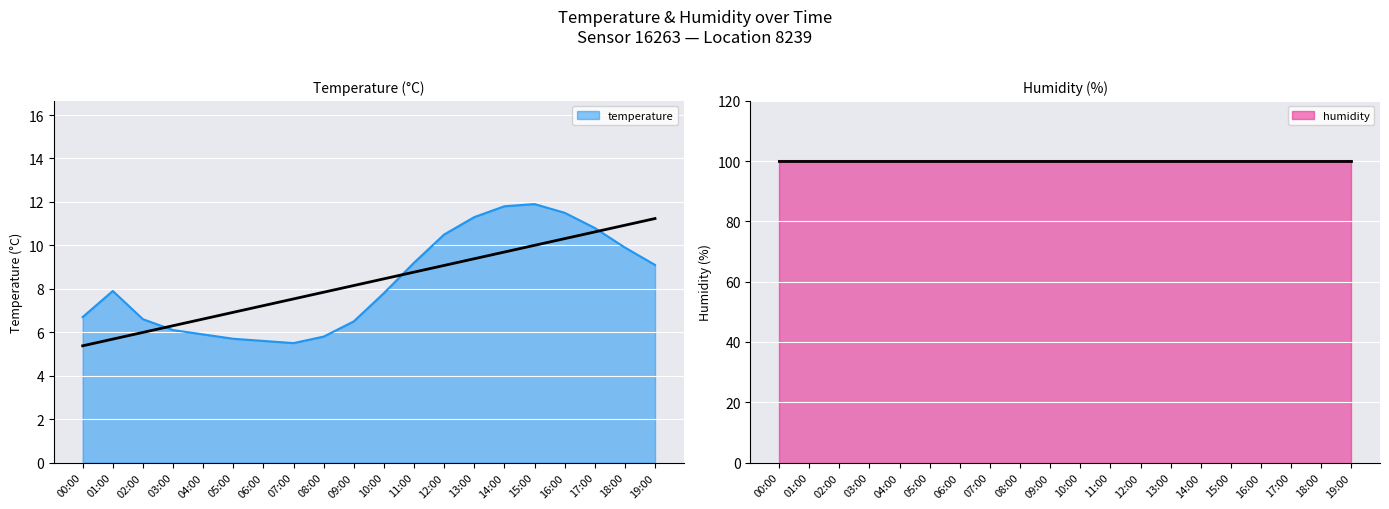

How many data points does each series have?

20